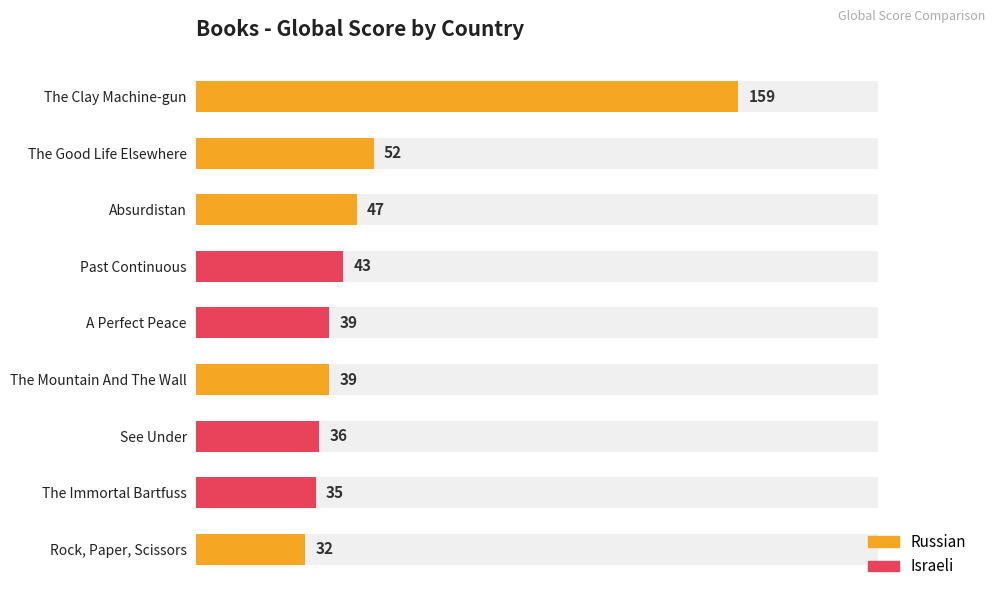

What is the label of the 3rd bar from the left?

Absurdistan